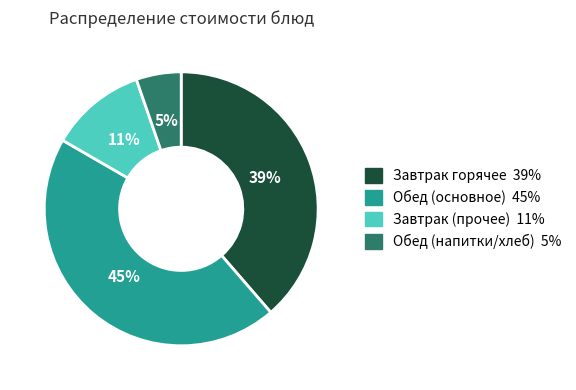

How many slices are in this pie chart?

4